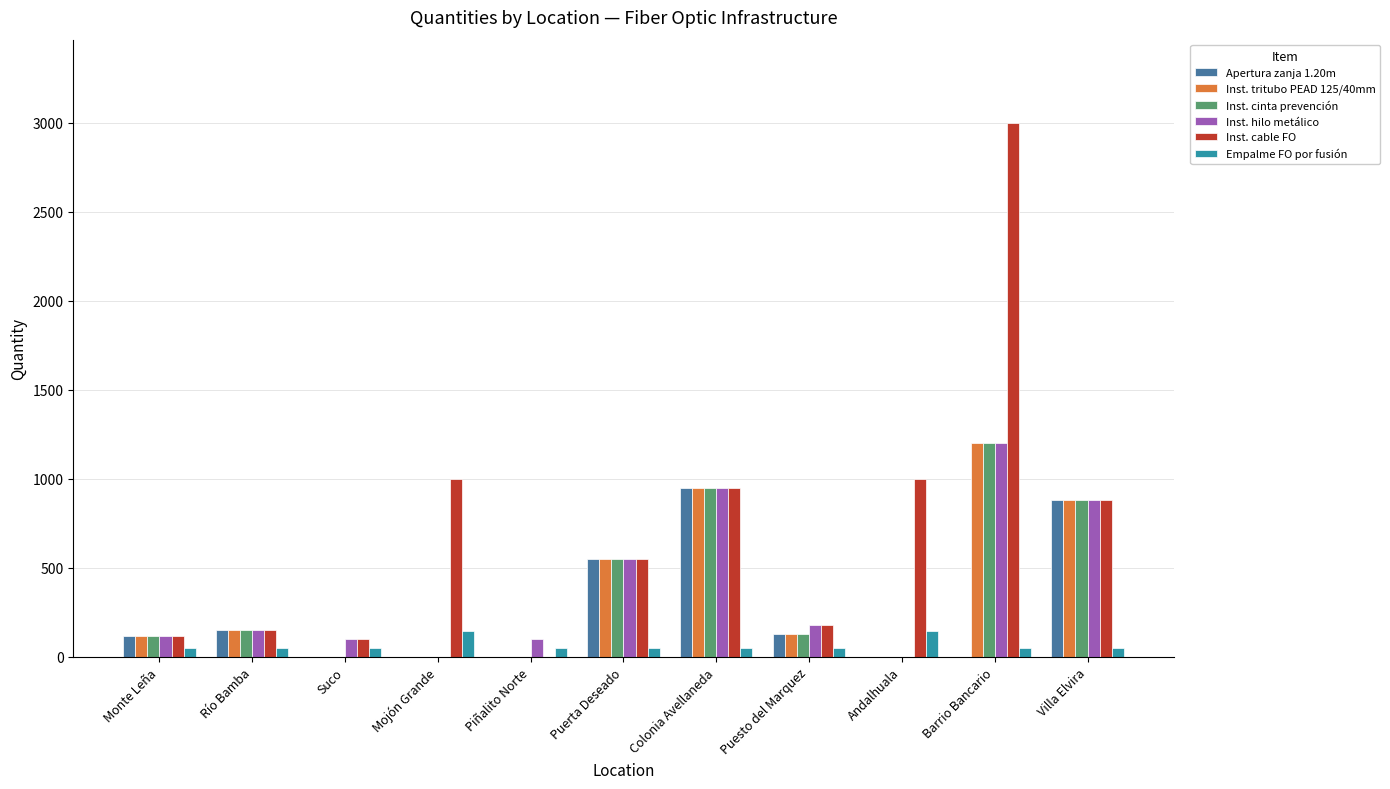

How many distinct data groups are displayed?

6